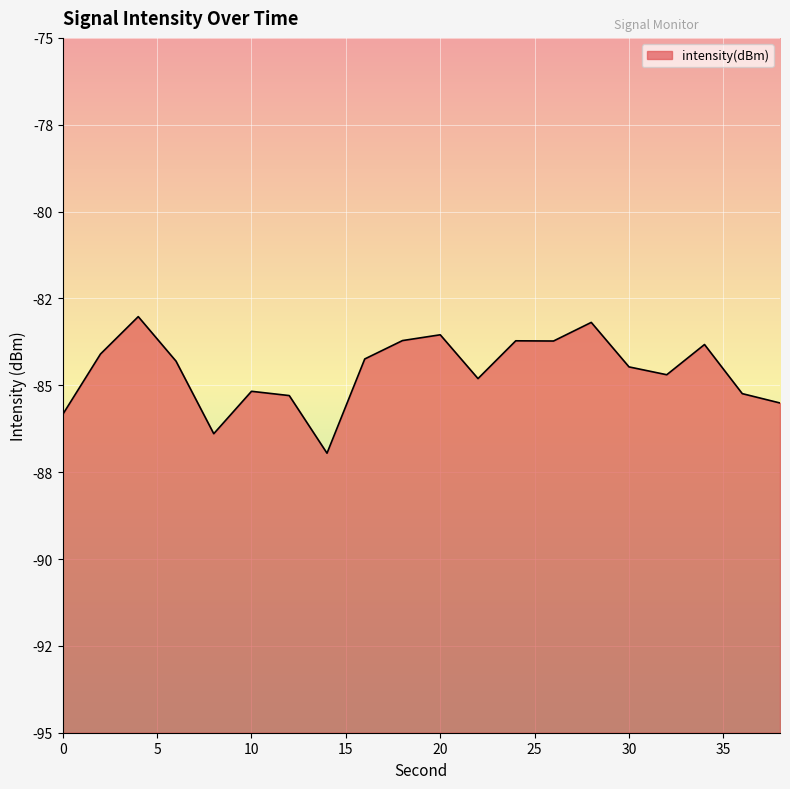

What is the difference between the values at 38 and 0?

0.3